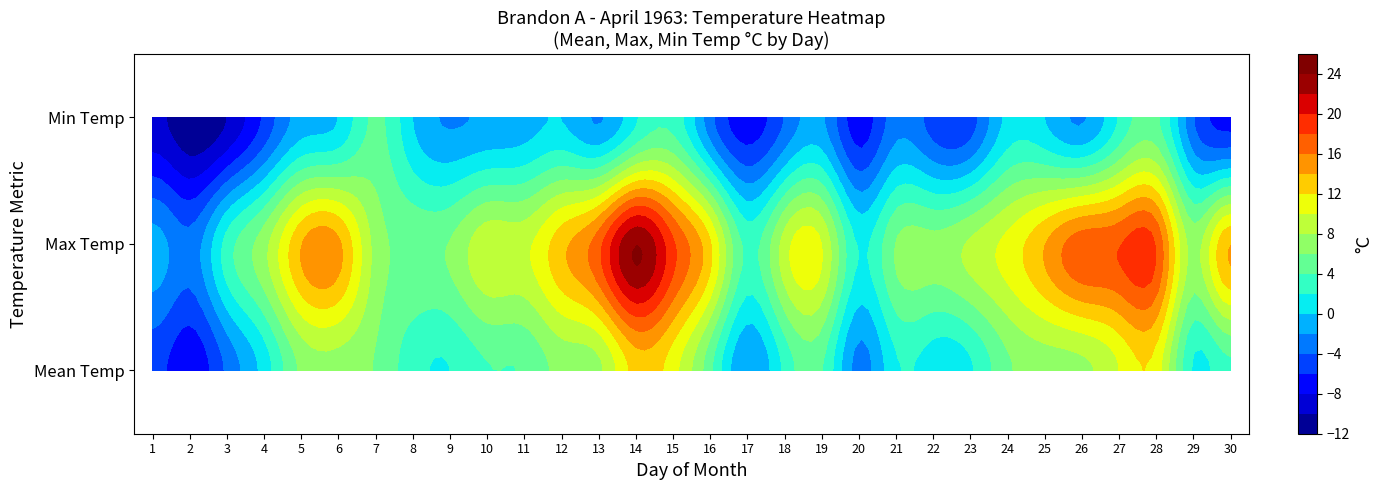

Reading left to right, extract all data points from this chart.

1: 1=-5.3	2=-7.5	3=-3.6	4=0.8	5=6.4	6=7.2	7=5.8	8=2.8	9=2.0	10=3.9	11=4.2	12=6.7	13=7.5	14=12.8	15=10.8	16=4.5	17=-2.0	18=2.5	19=4.2	20=-2.8	21=1.7	22=0.9	23=1.7	24=5.6	25=7.0	26=7.5	27=10.0	28=11.1	29=1.7	30=3.6
Max Temp (C): 1=-1.1	2=-3.3	3=2.8	4=7.2	5=13.9	6=14.4	7=7.2	8=5.6	9=6.1	10=9.4	11=9.4	12=13.3	13=17.2	14=23.9	15=18.3	16=12.2	17=3.3	18=8.9	19=10.0	20=1.7	21=6.1	22=6.7	23=8.3	24=10.6	25=13.9	26=17.2	27=17.8	28=17.8	29=7.2	30=13.9
Min Temp (C): 1=-9.4	2=-11.7	3=-10.0	4=-5.6	5=-1.1	6=0.0	7=4.4	8=0.0	9=-2.2	10=-1.7	11=-1.1	12=0.0	13=-2.2	14=1.7	15=3.3	16=-3.3	17=-7.2	18=-3.9	19=-1.7	20=-7.2	21=-2.8	22=-5.0	23=-5.0	24=0.6	25=0.0	26=-2.2	27=2.2	28=4.4	29=-3.9	30=-6.7